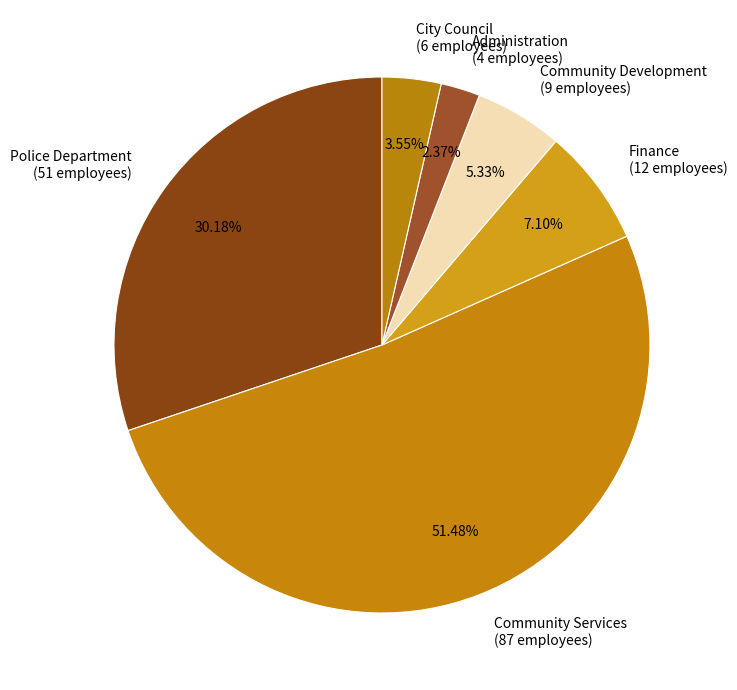

True or false: Community Services accounts for 65% of the total.

False